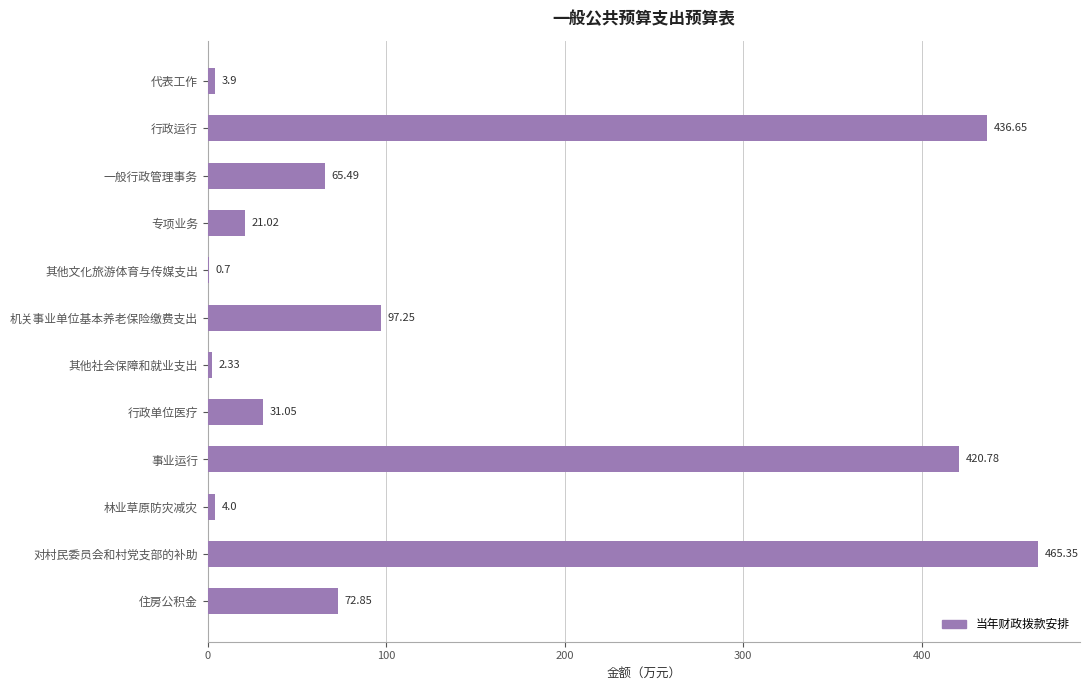

Which category has the highest value across all series?

对村民委员会和村党支部的补助